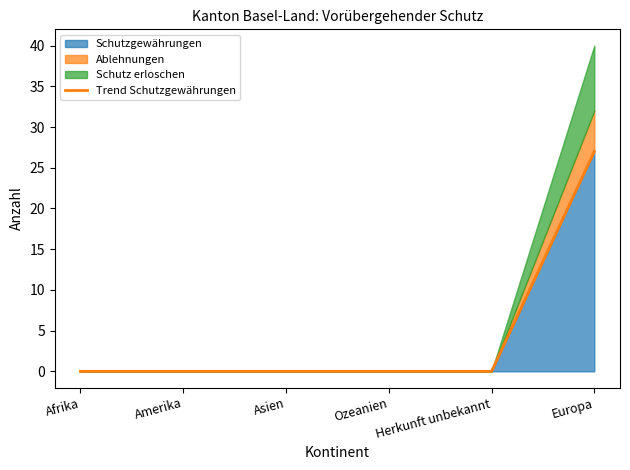

Where is the data nearest to the value 13?

Afrika